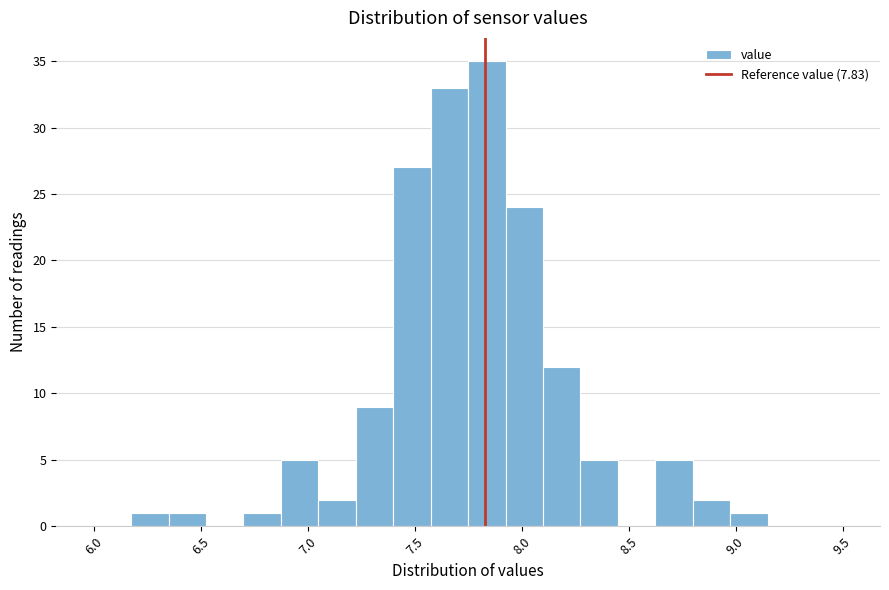

Read against the x-axis, roughly where is the centre of the tallest bar?

7.85